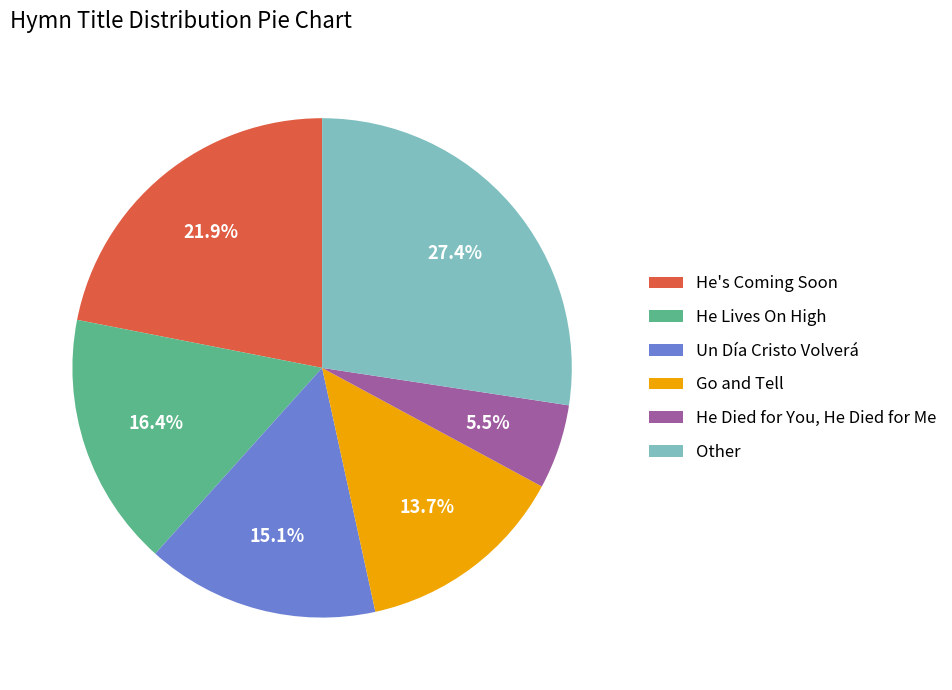

Which has a higher value, Go and Tell or He Lives On High?

He Lives On High